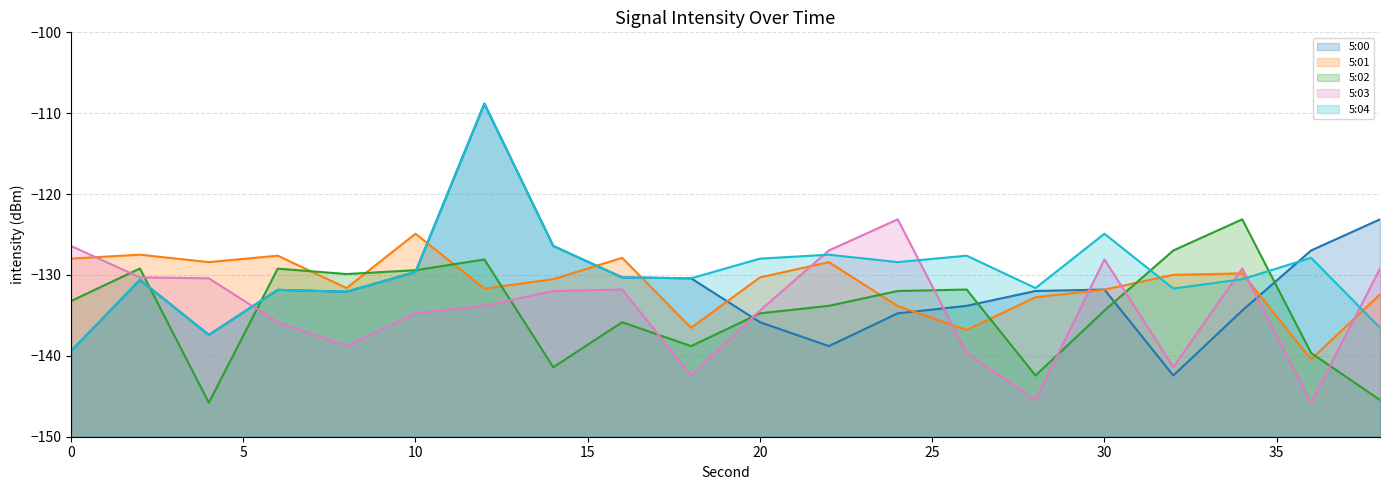

At which category does the chart reach its peak across all series?

12